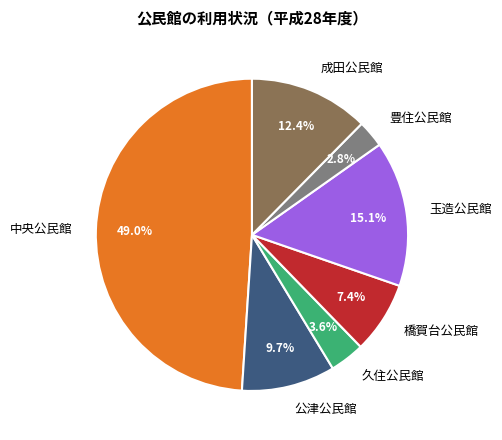

Which slice is the smallest?

豊住公民館